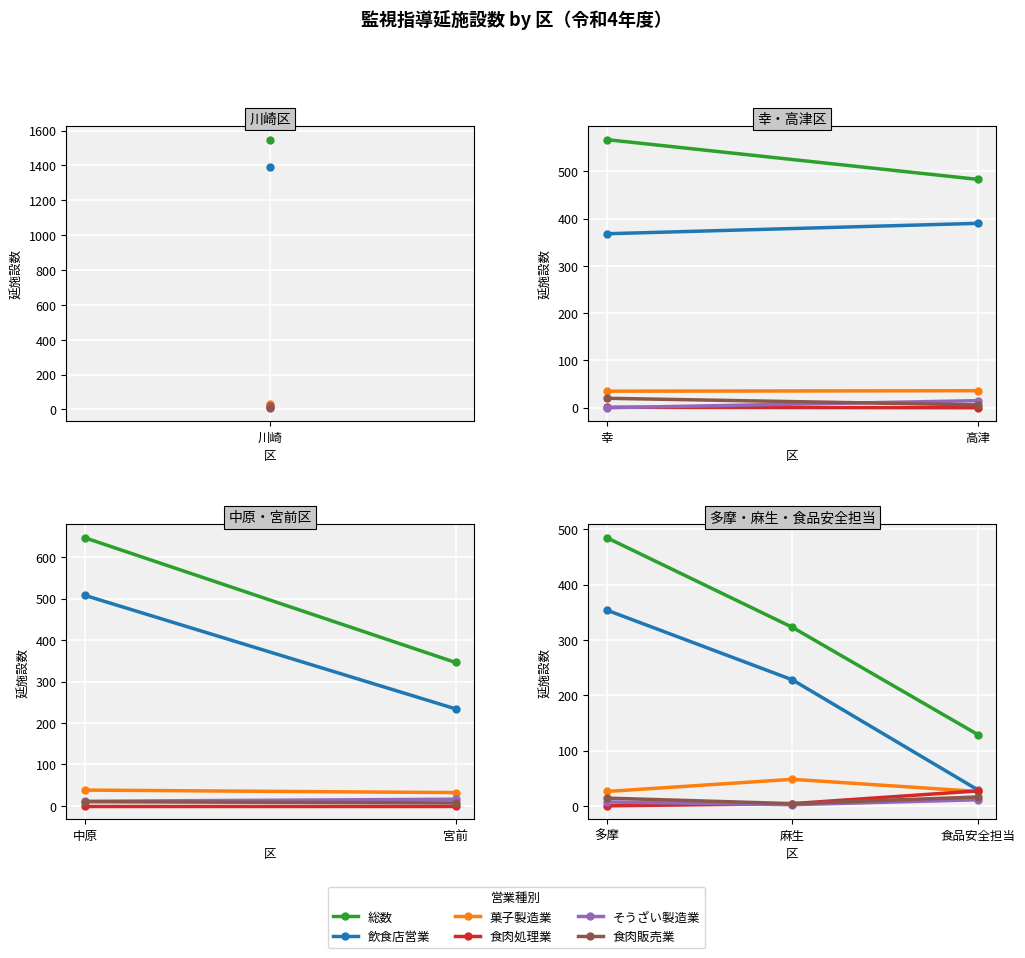

At which category is the sum across all series the highest?

多摩